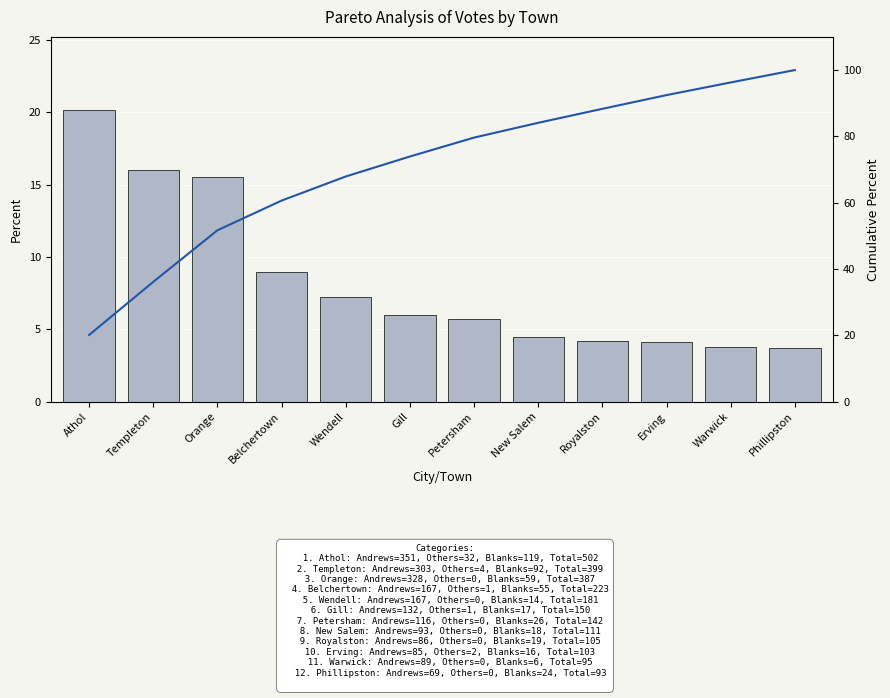

What is the difference between the maximum and second lowest values in the Cumulative % series?

63.8